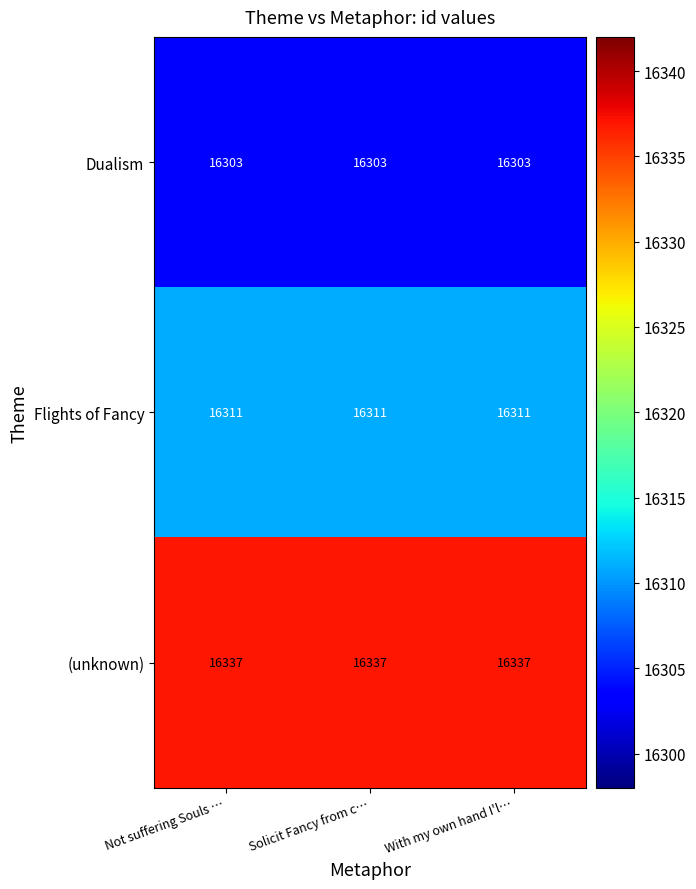

List the series in order of their overall mean, highest first.

(unknown), Flights of Fancy, Dualism